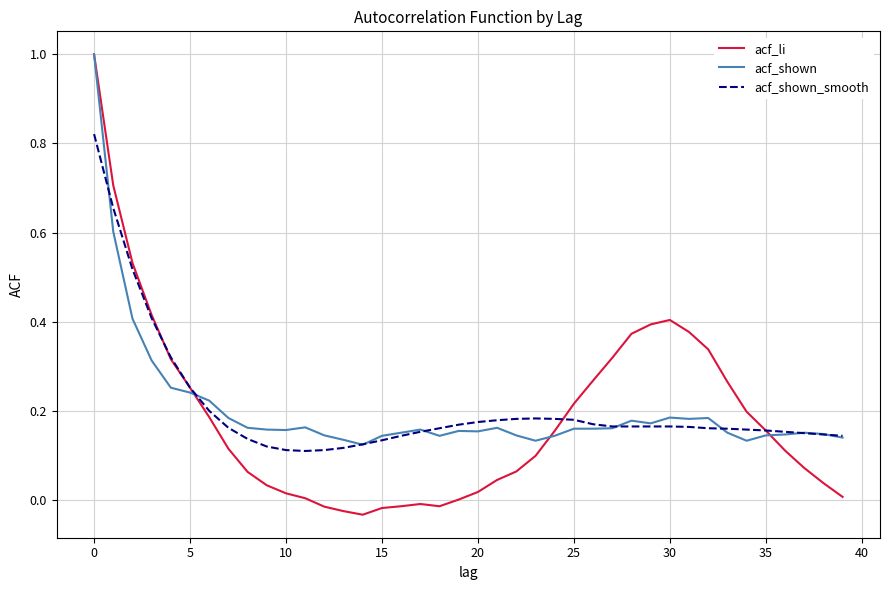

Which series has the largest range (max minus min)?

acf_li